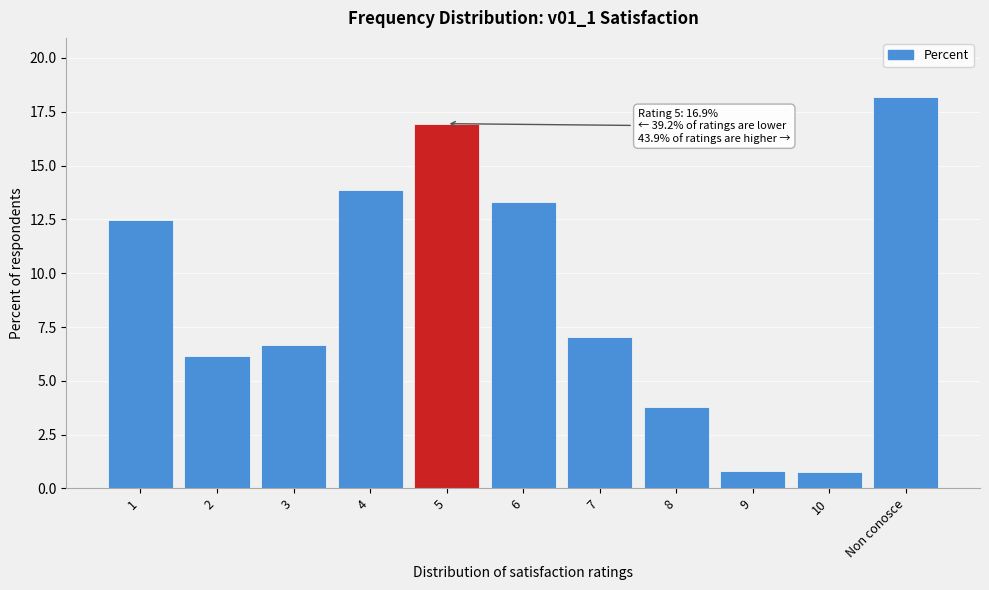

Reading left to right, extract all data points from this chart.

1=12.5	2=6.1	3=6.7	4=13.9	5=16.9	6=13.3	7=7.0	8=3.8	9=0.8	10=0.8	Non conosce=18.2